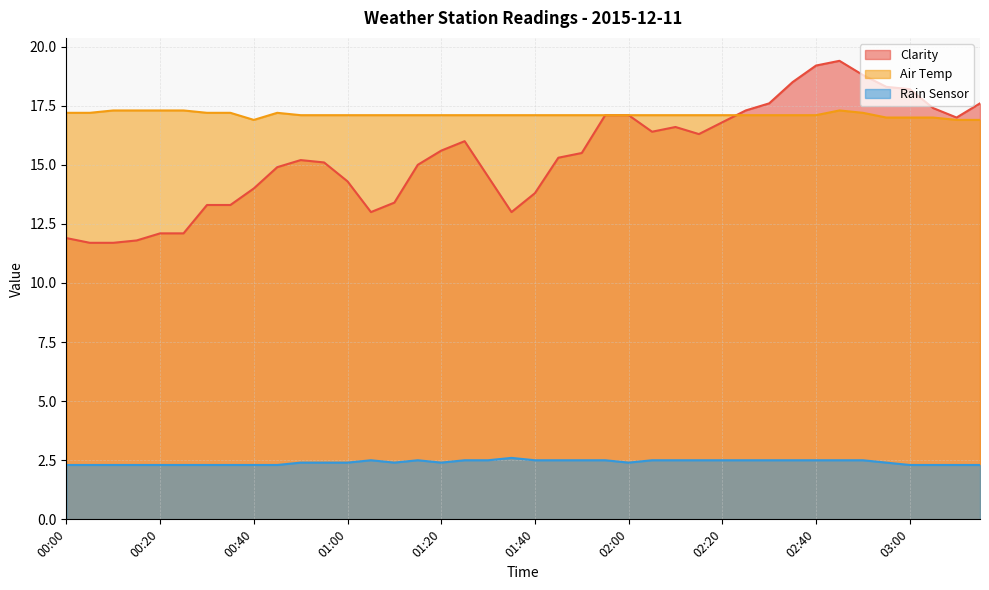

True or false: Rain Sensor and Clarity cross at least once.

False